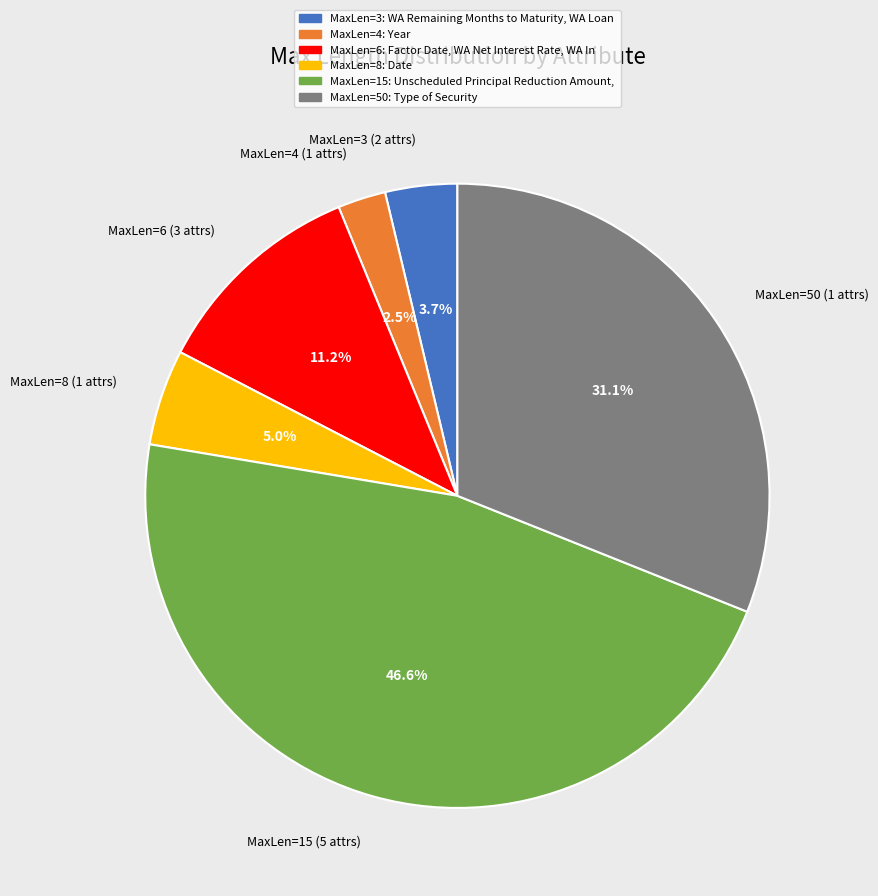

Between MaxLen=15 (5 attrs) and MaxLen=3 (2 attrs), which is larger?

MaxLen=15 (5 attrs)